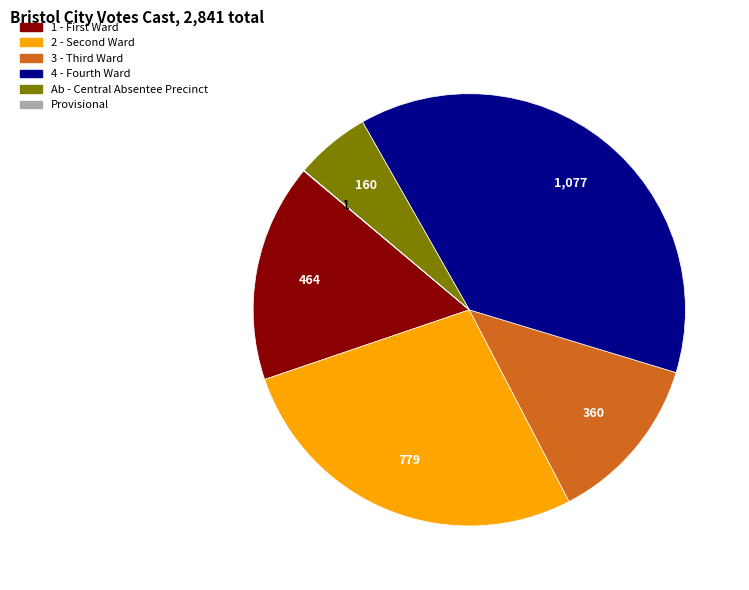

What is the largest slice in the pie chart?

4 - Fourth Ward